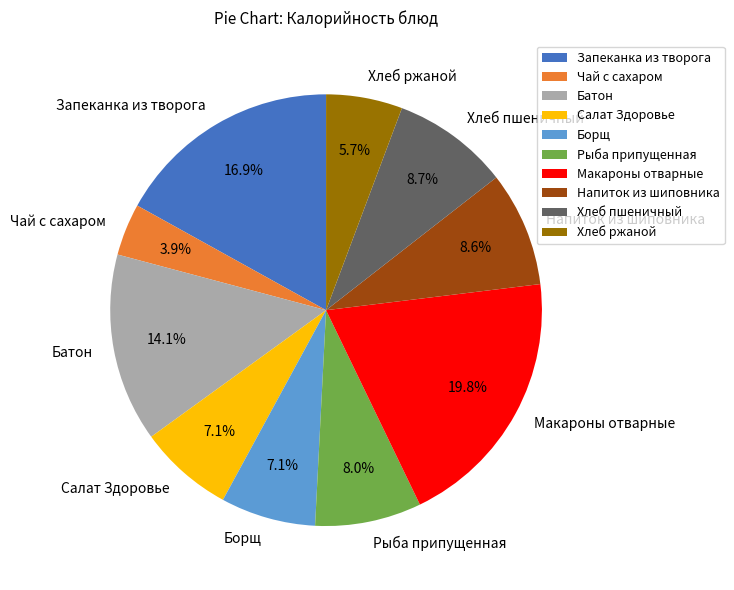

Is it true that Хлеб пшеничный is 9% of the pie?

True